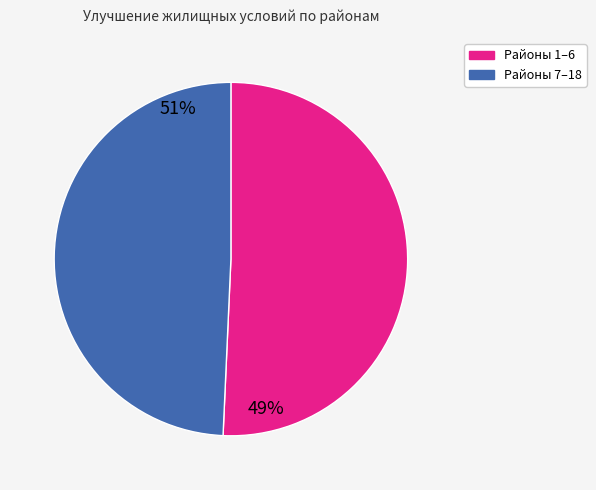

Is there any slice that represents more than half of the pie?

Yes